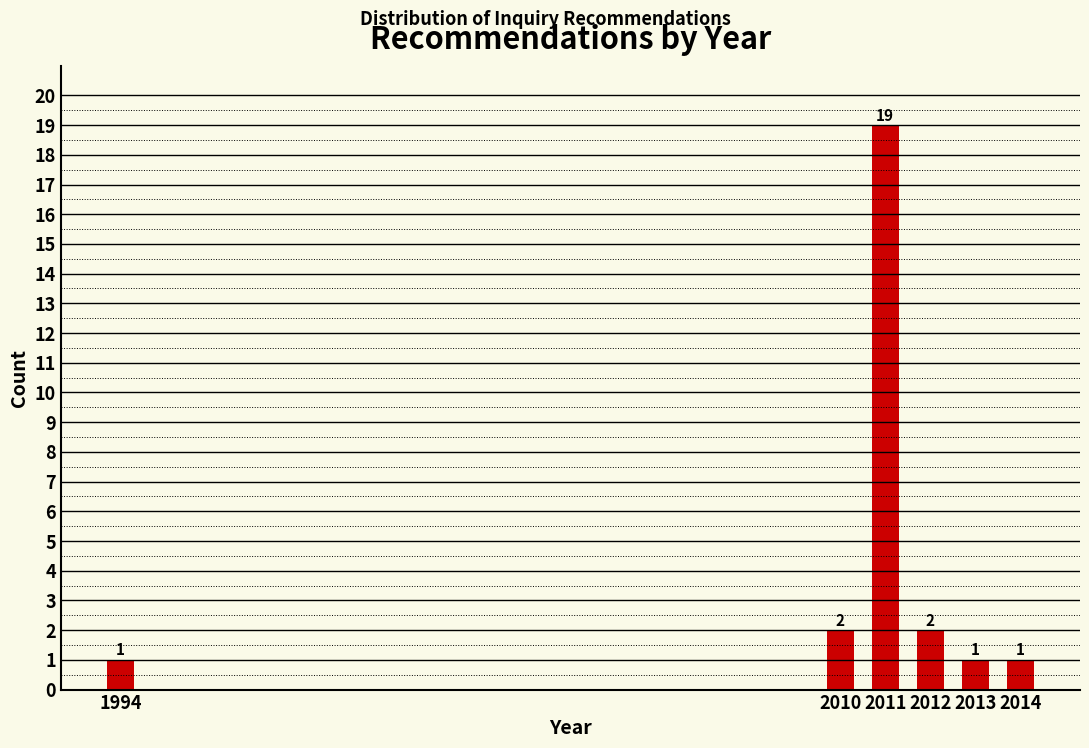

Reading left to right, transcribe all the data shown in this chart.

1	2	19	2	1	1